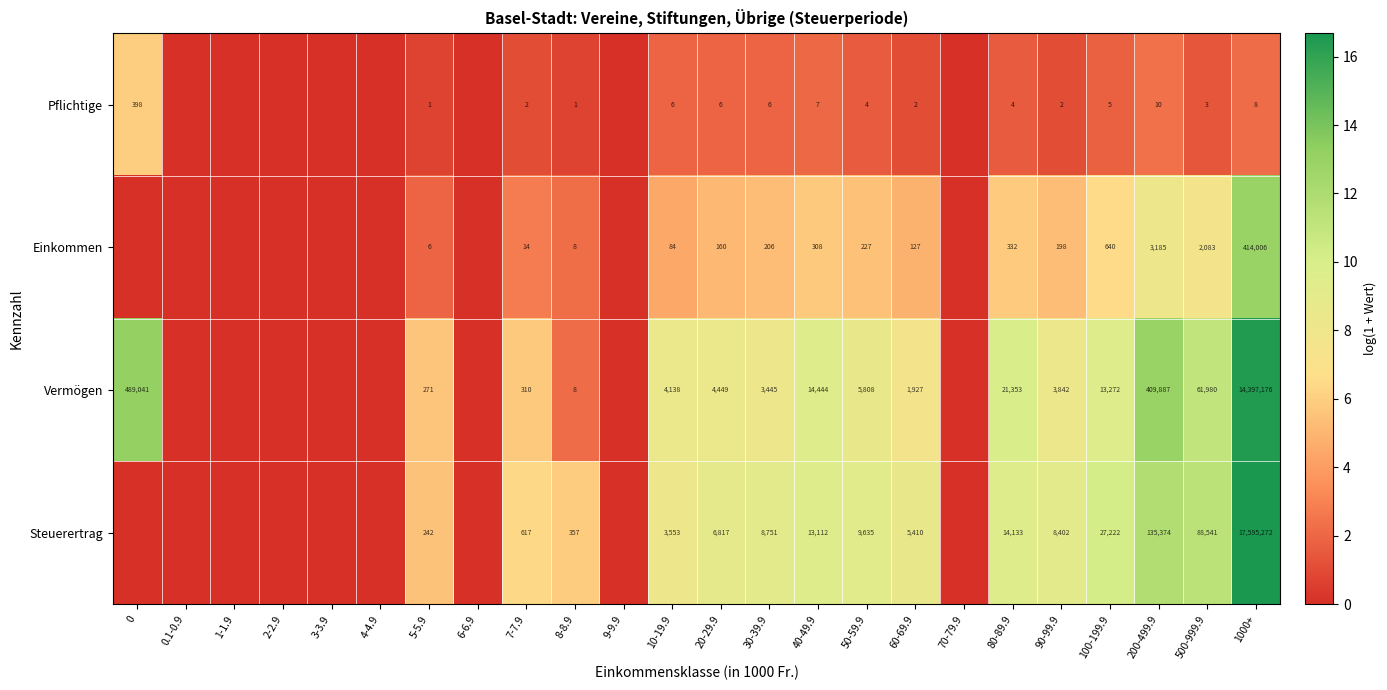

Which series changed the most between 7-7.9 and 50-59.9?

Steuerertrag